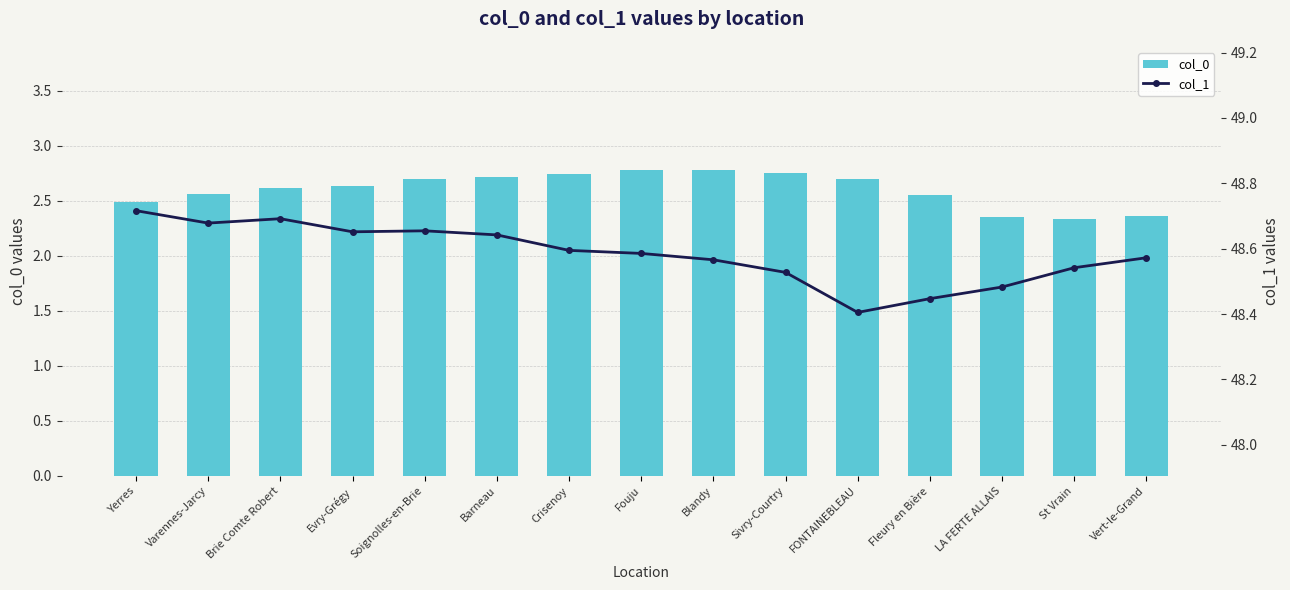

The col_1 series shows 48.5 at St Vrain. True or false?

True